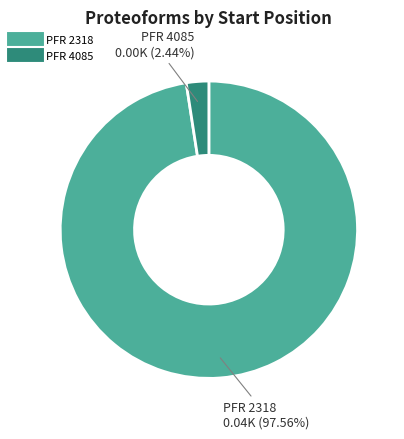

Does any single category account for the majority?

Yes